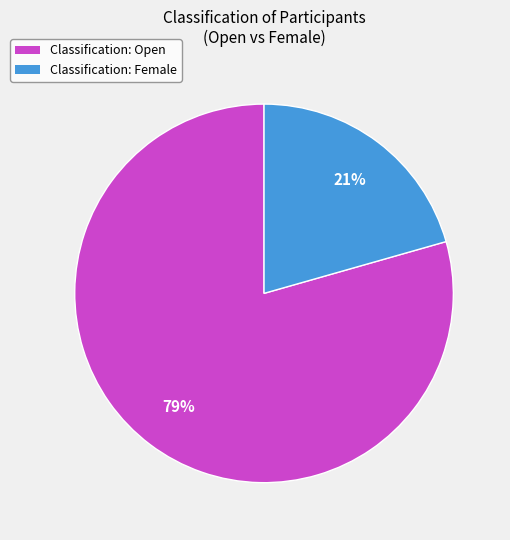

How many segments does this pie chart have?

2